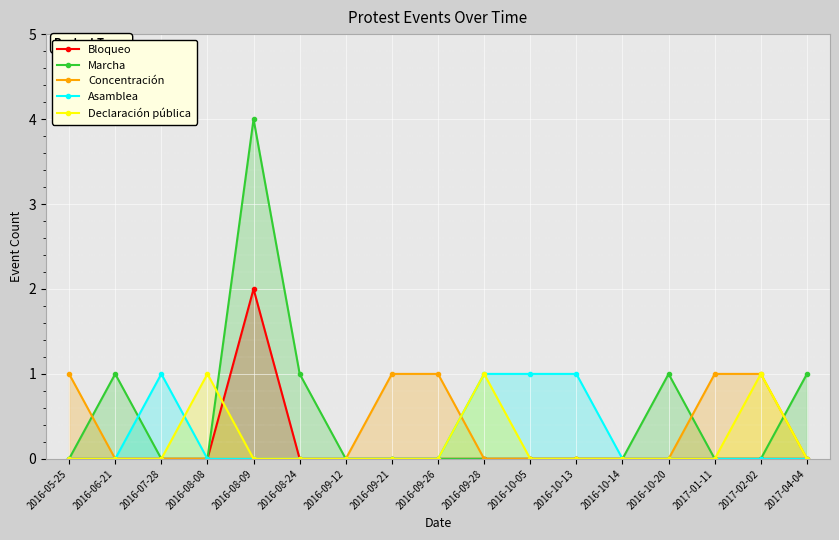

Is it true that Declaración pública equals 0 at 2017-01-11?

True